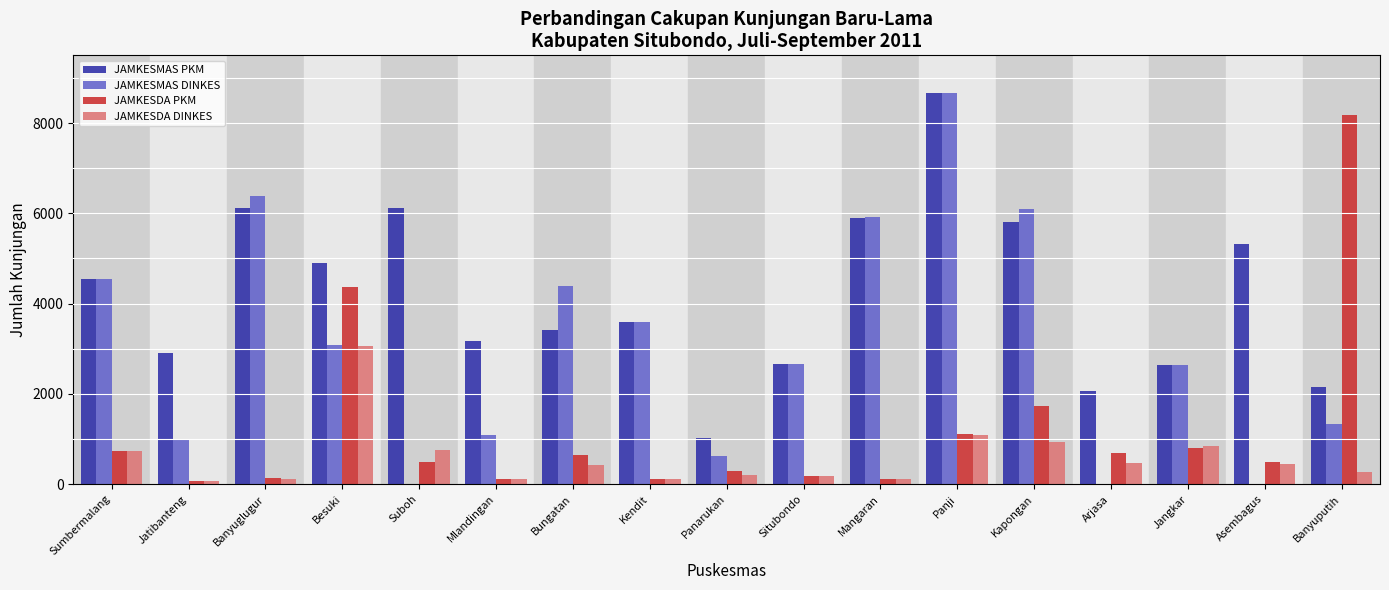

Which category has the highest value in the JAMKESMAS PKM series?

Panji